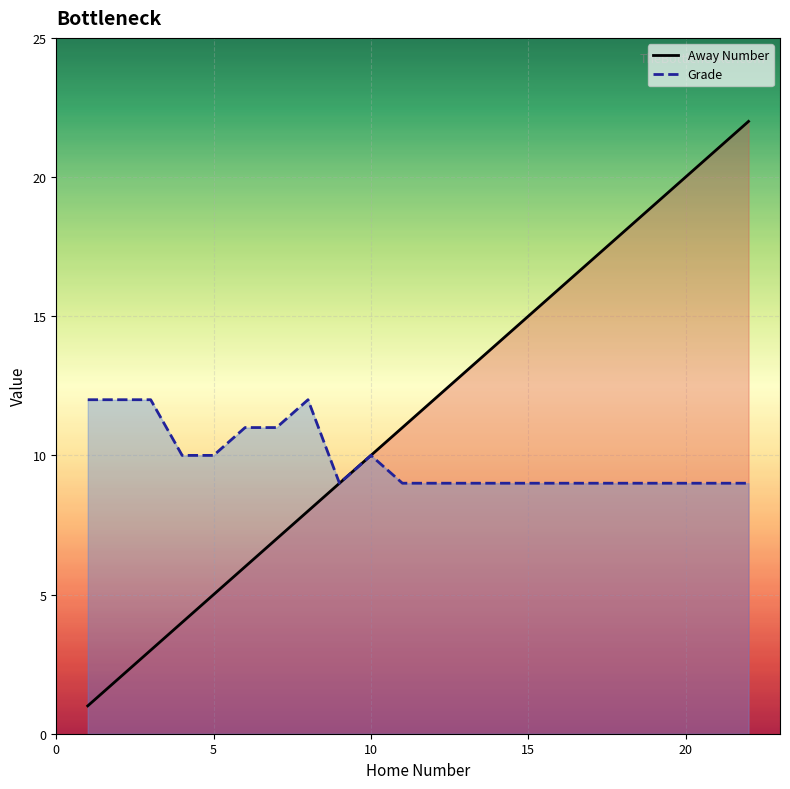

List the series in order of their overall mean, lowest first.

Grade, Away Number